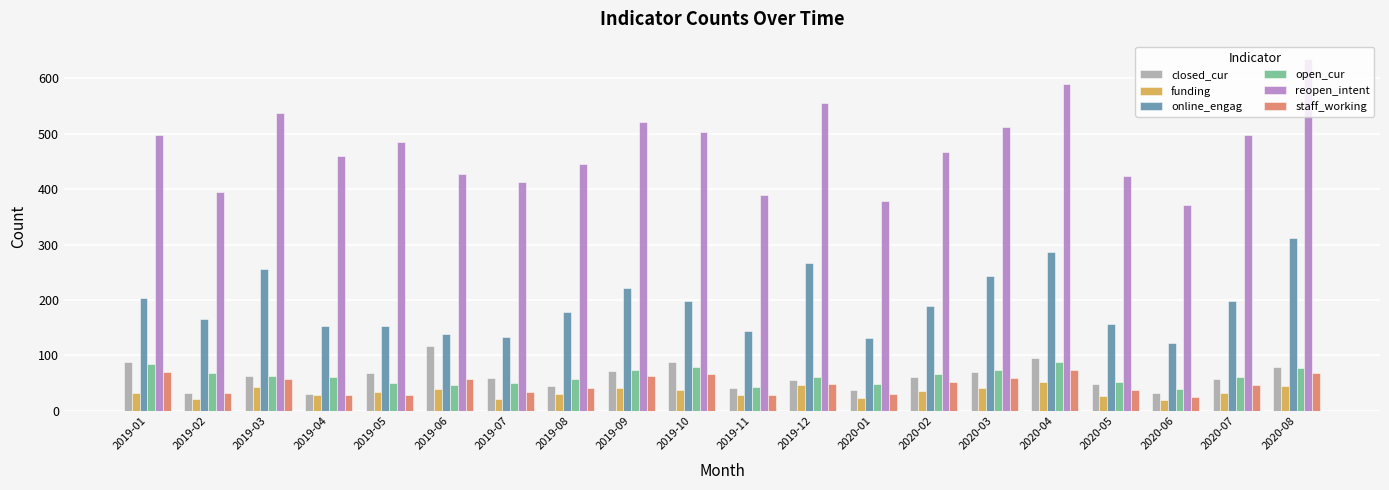

What is the minimum value for closed_cur?

31